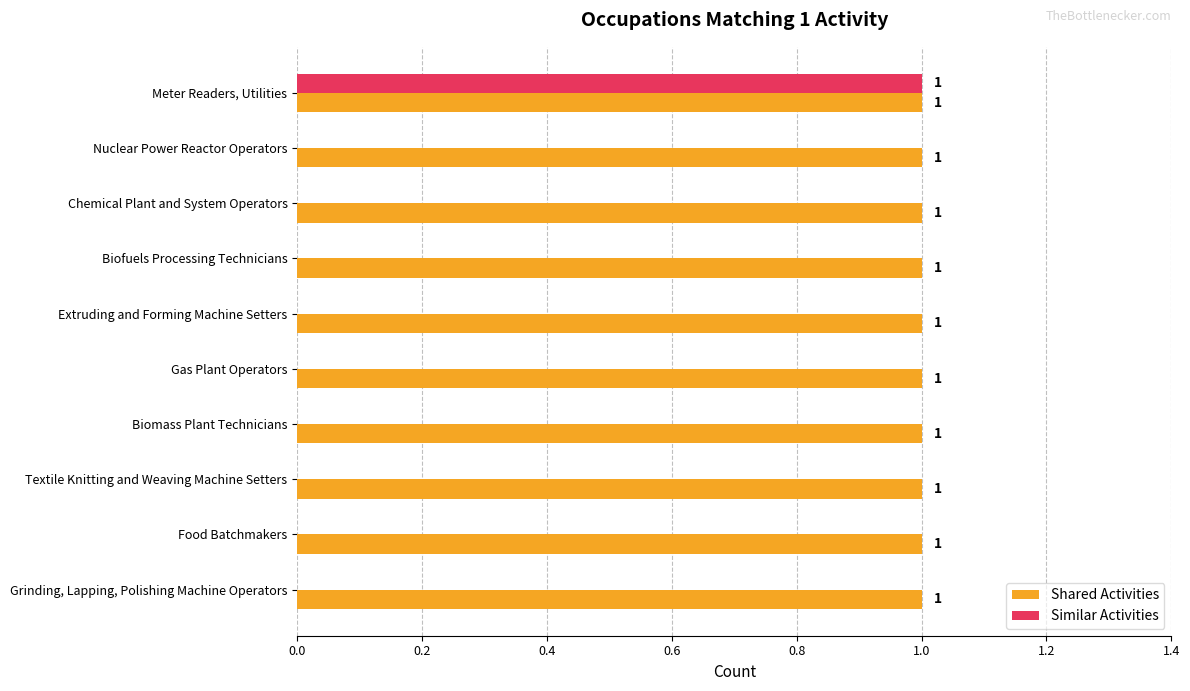

Which series has the widest spread of values?

Similar Activities